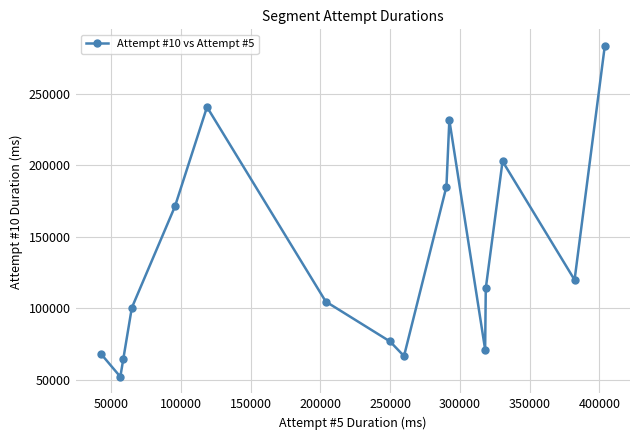

What is the minimum value shown in the chart?

51992